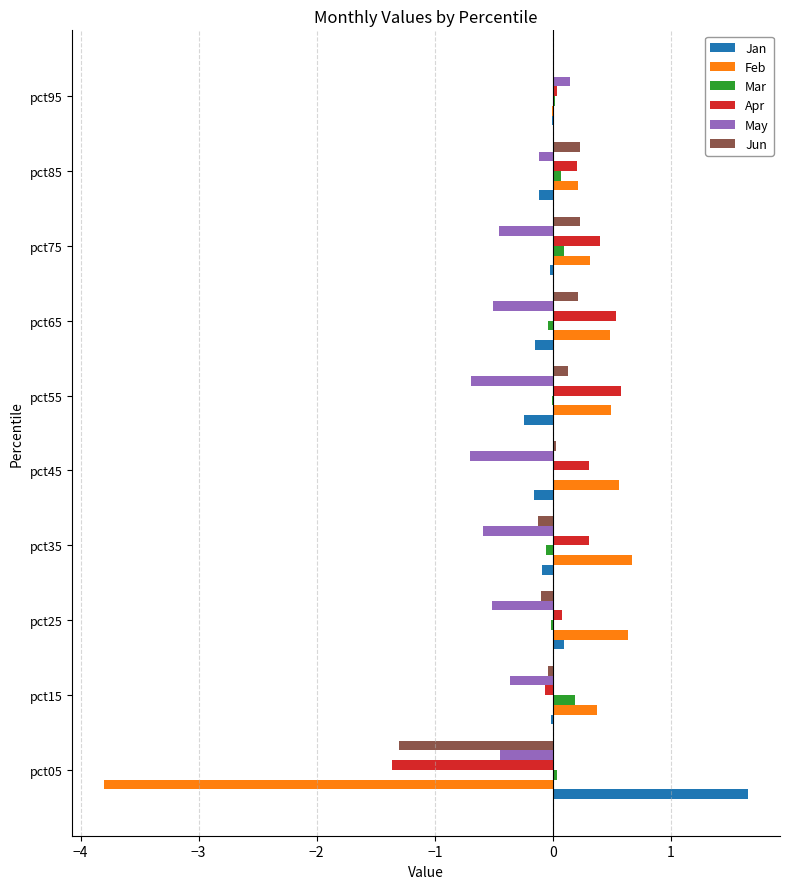

Is the value of Jun at pct85 greater than the value of Jan at pct75?

Yes